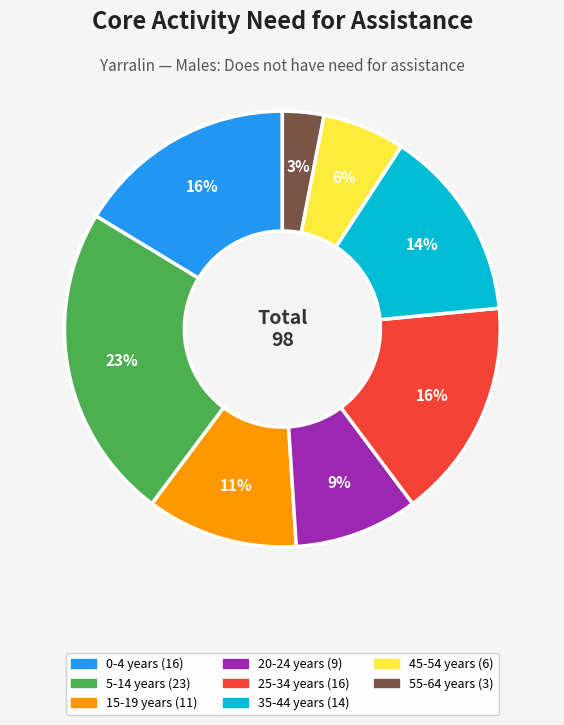

Does any single category account for the majority?

No